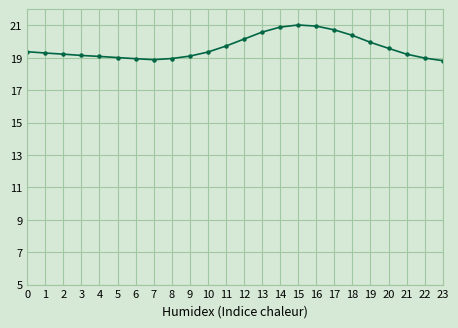

True or false: there are more than 0 points higher than both neighbors.

True